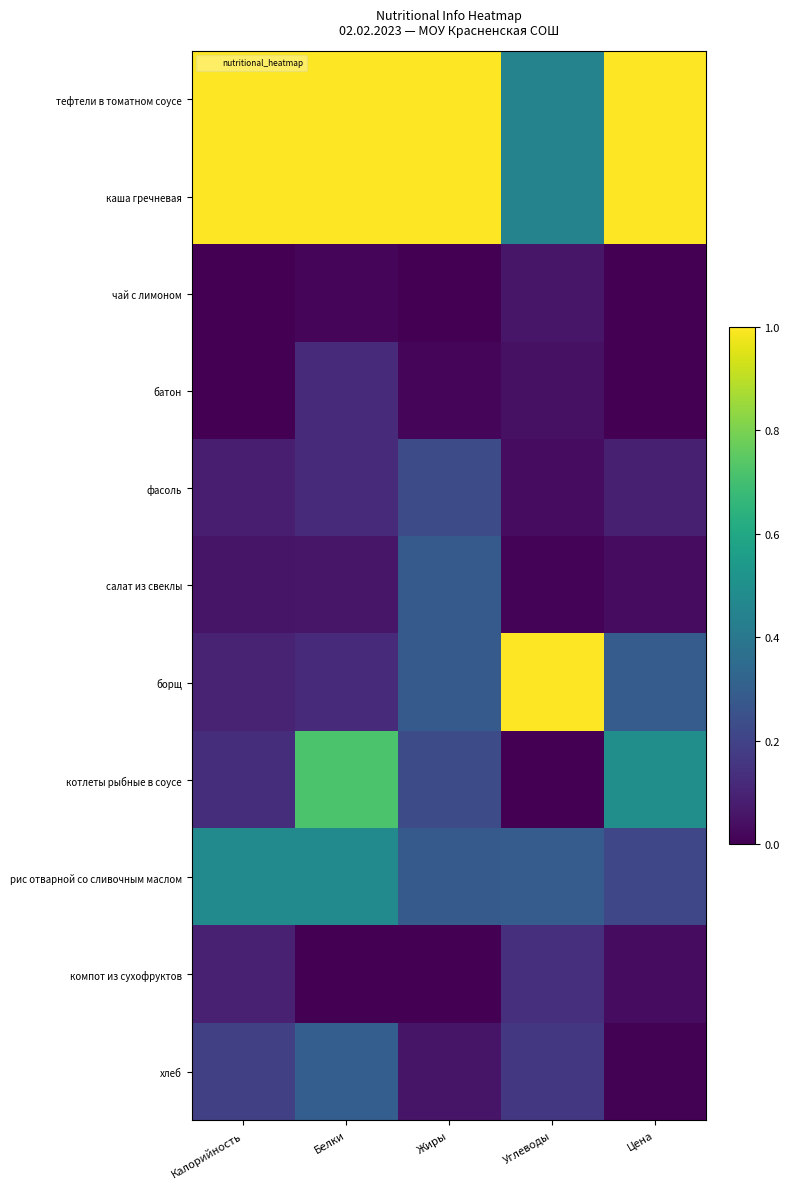

Which series has the largest range (max minus min)?

борщ